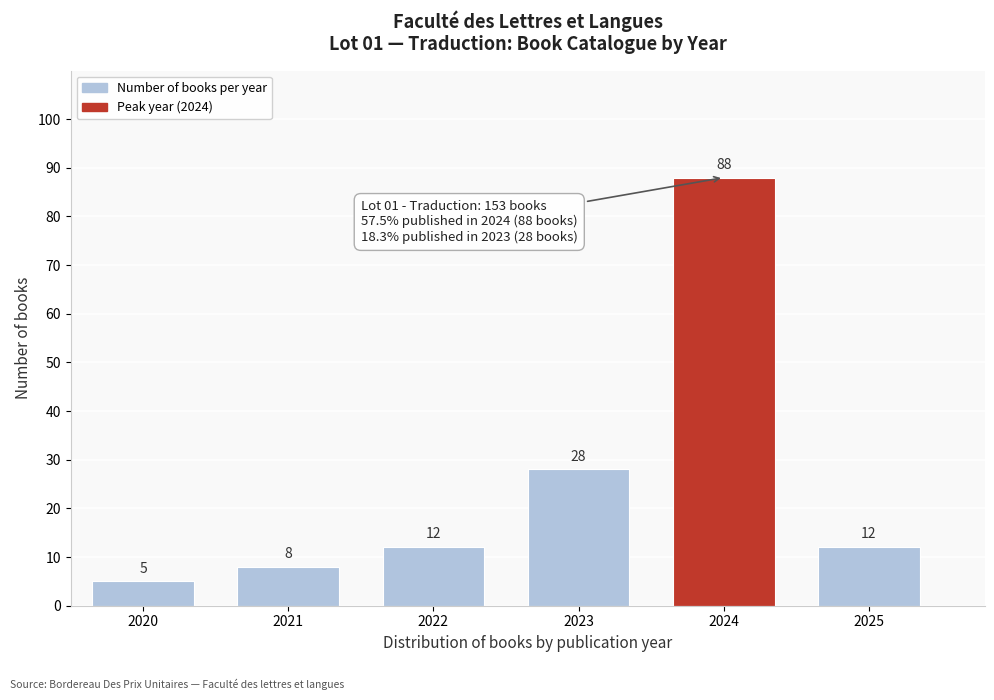

Reading left to right, what are all the values shown in this chart?

2020=5	2021=8	2022=12	2023=28	2024=88	2025=12